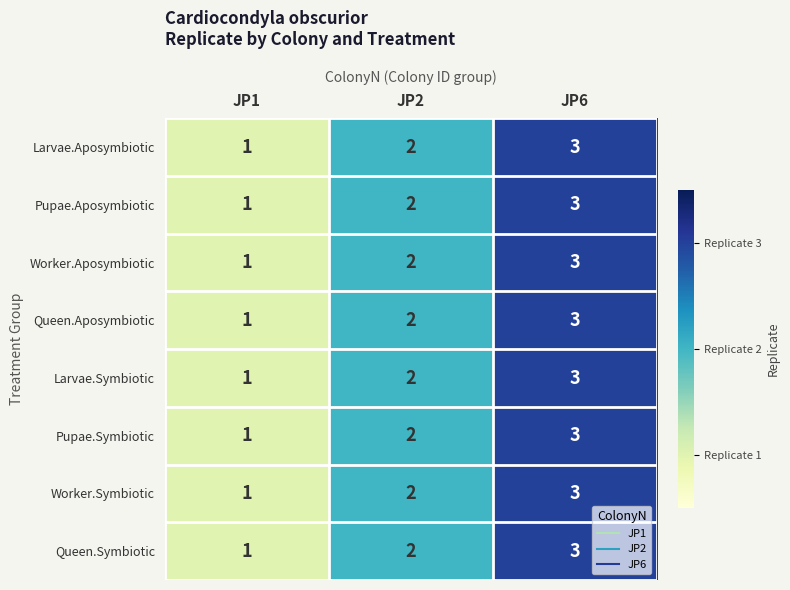

Which category has the lowest value across all series?

JP1